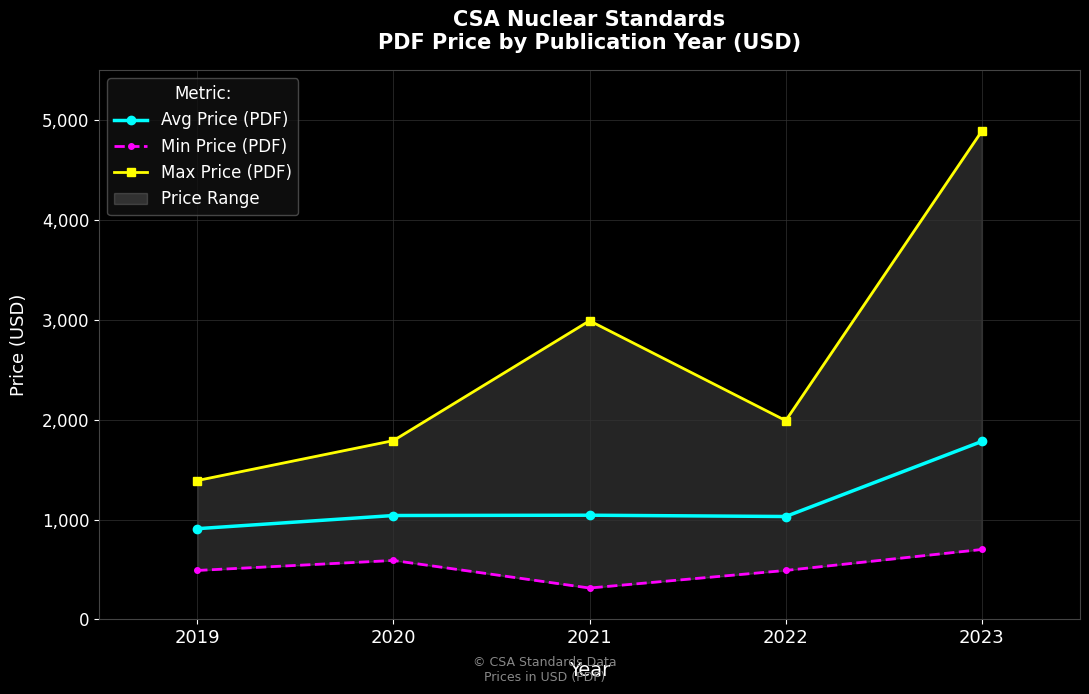

Which category has the highest value in the Max Price (PDF) series?

2023